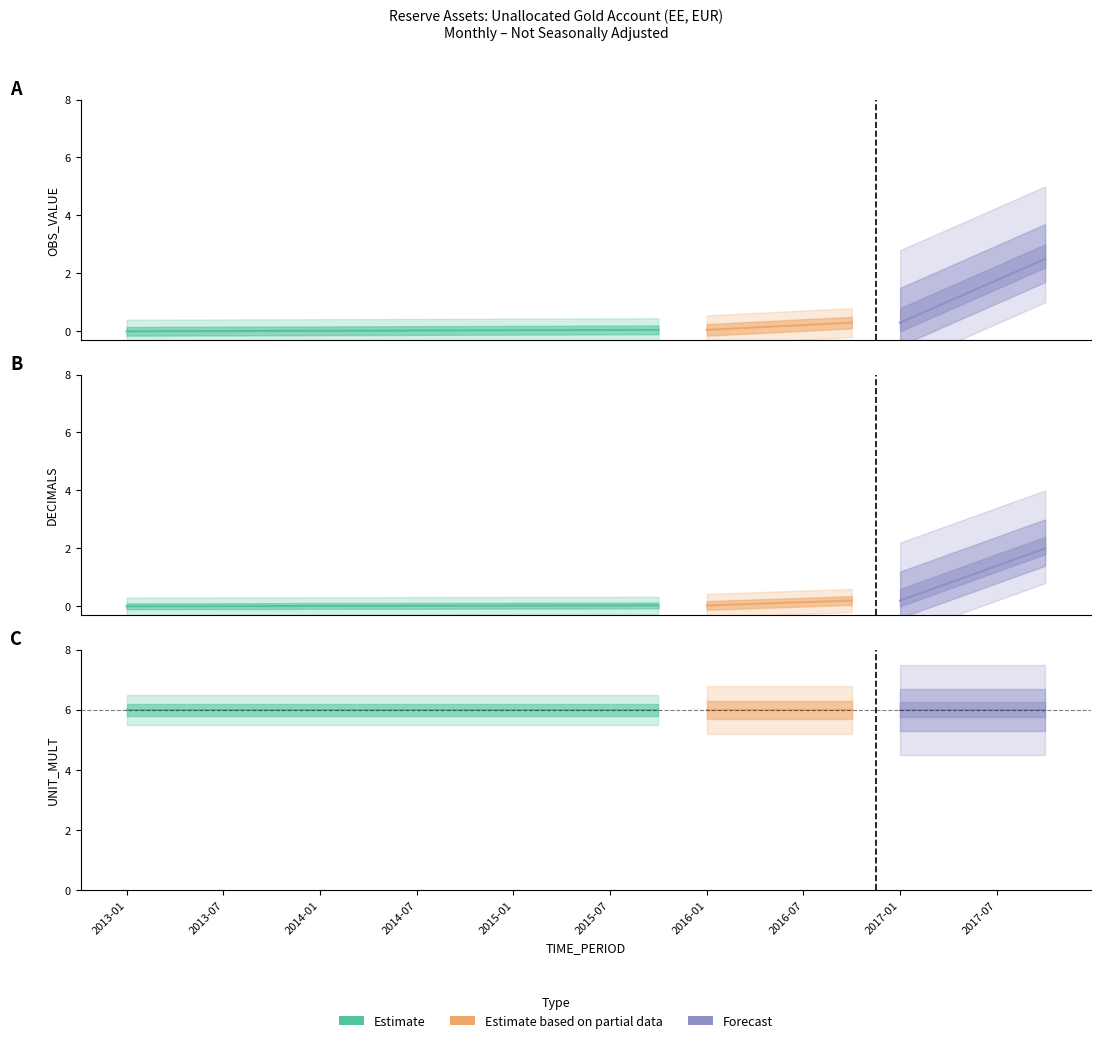

At which category is the sum across all series the highest?

2013-01